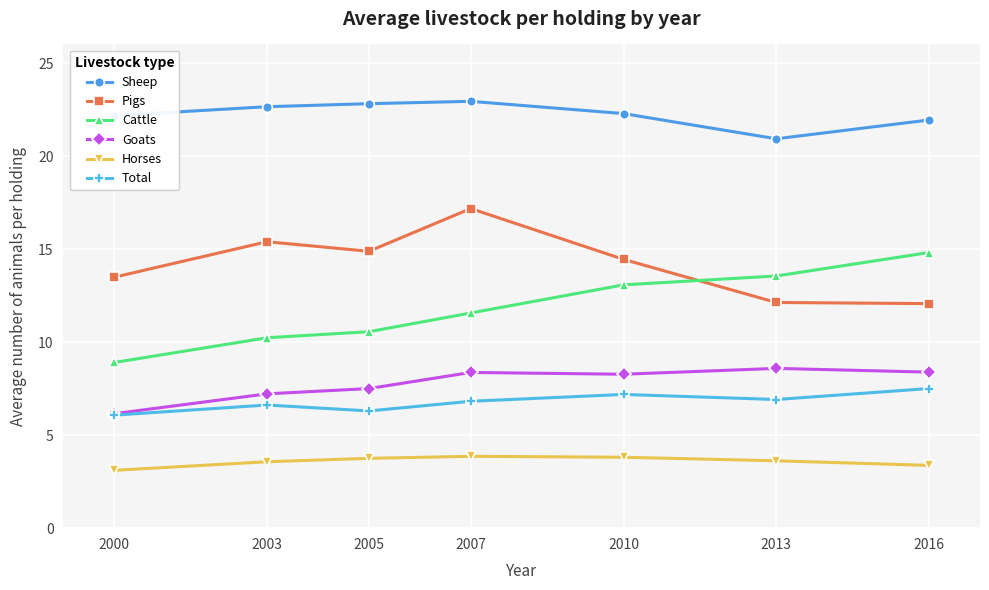

How many data points in Cattle are above 11?

4